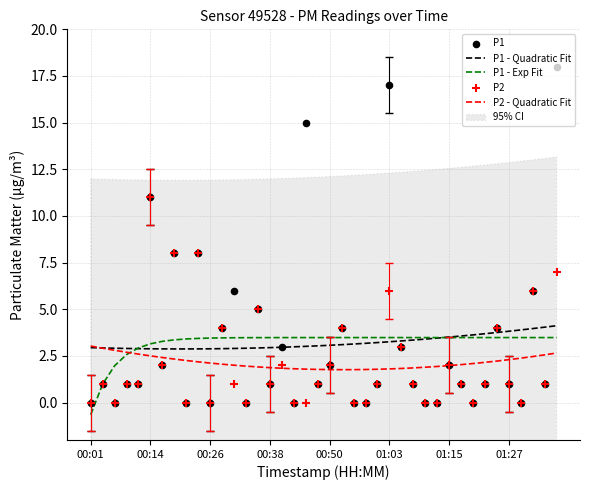

What is the lowest value of the P1 - Exp Fit series?

-0.6